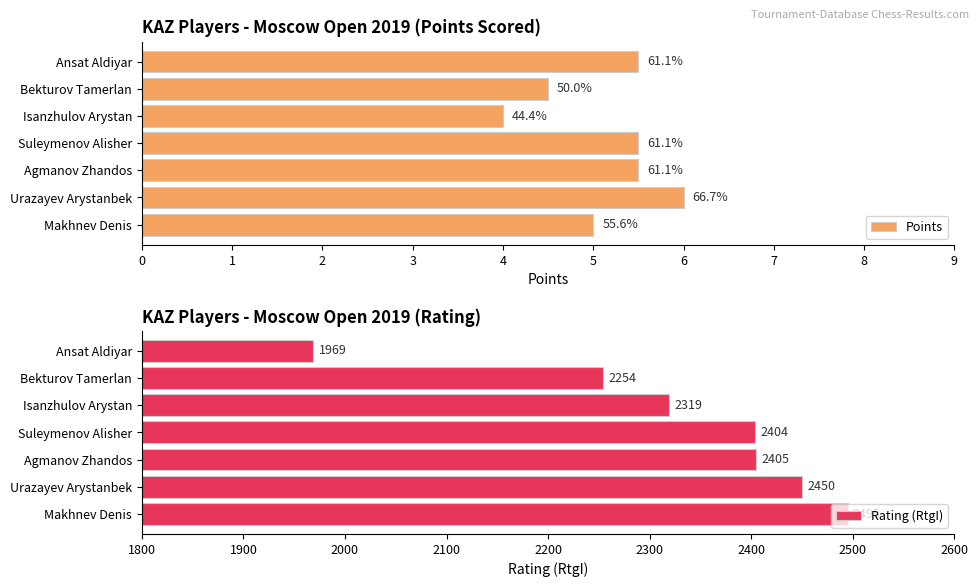

Which series has the widest spread of values?

Rating (RtgI)